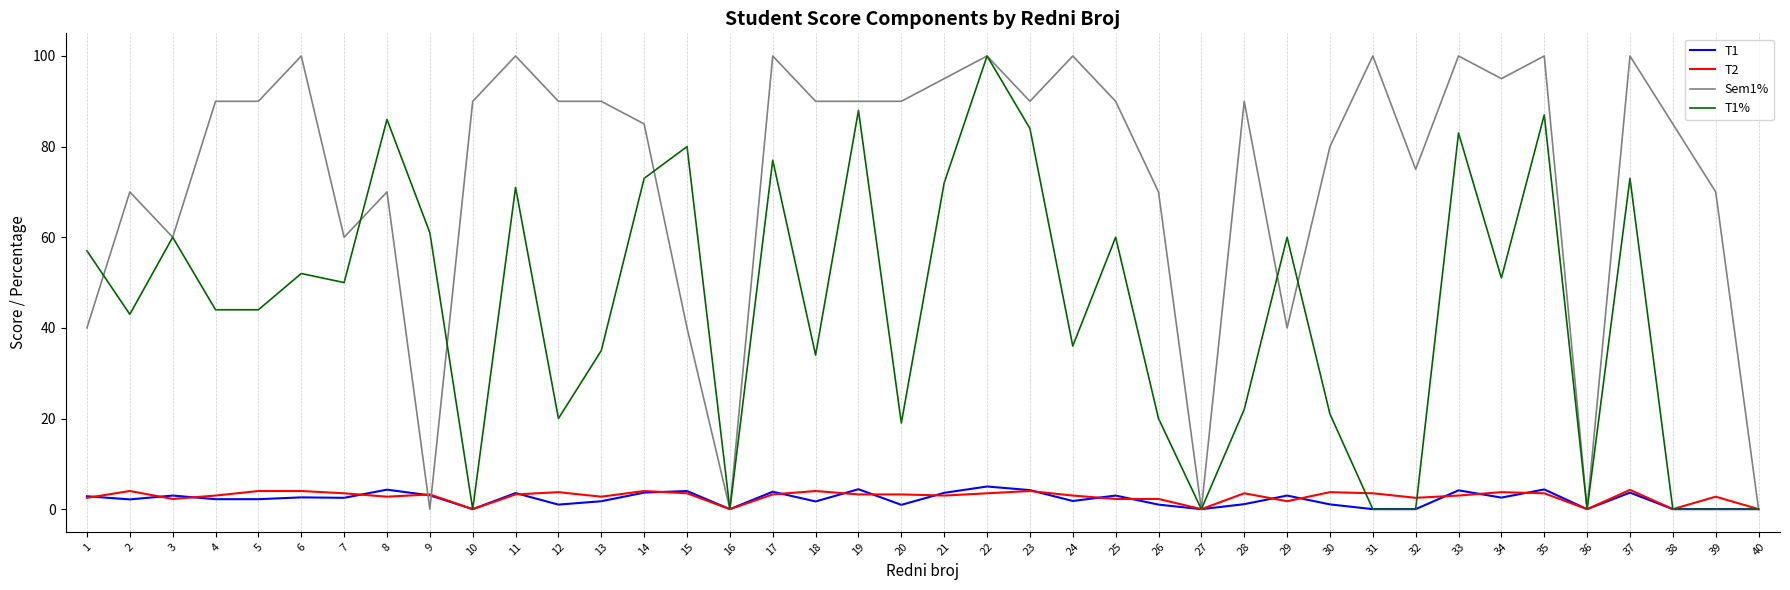

Rank the series at 34 from highest to lowest value.

Sem1%, T1%, T2, T1